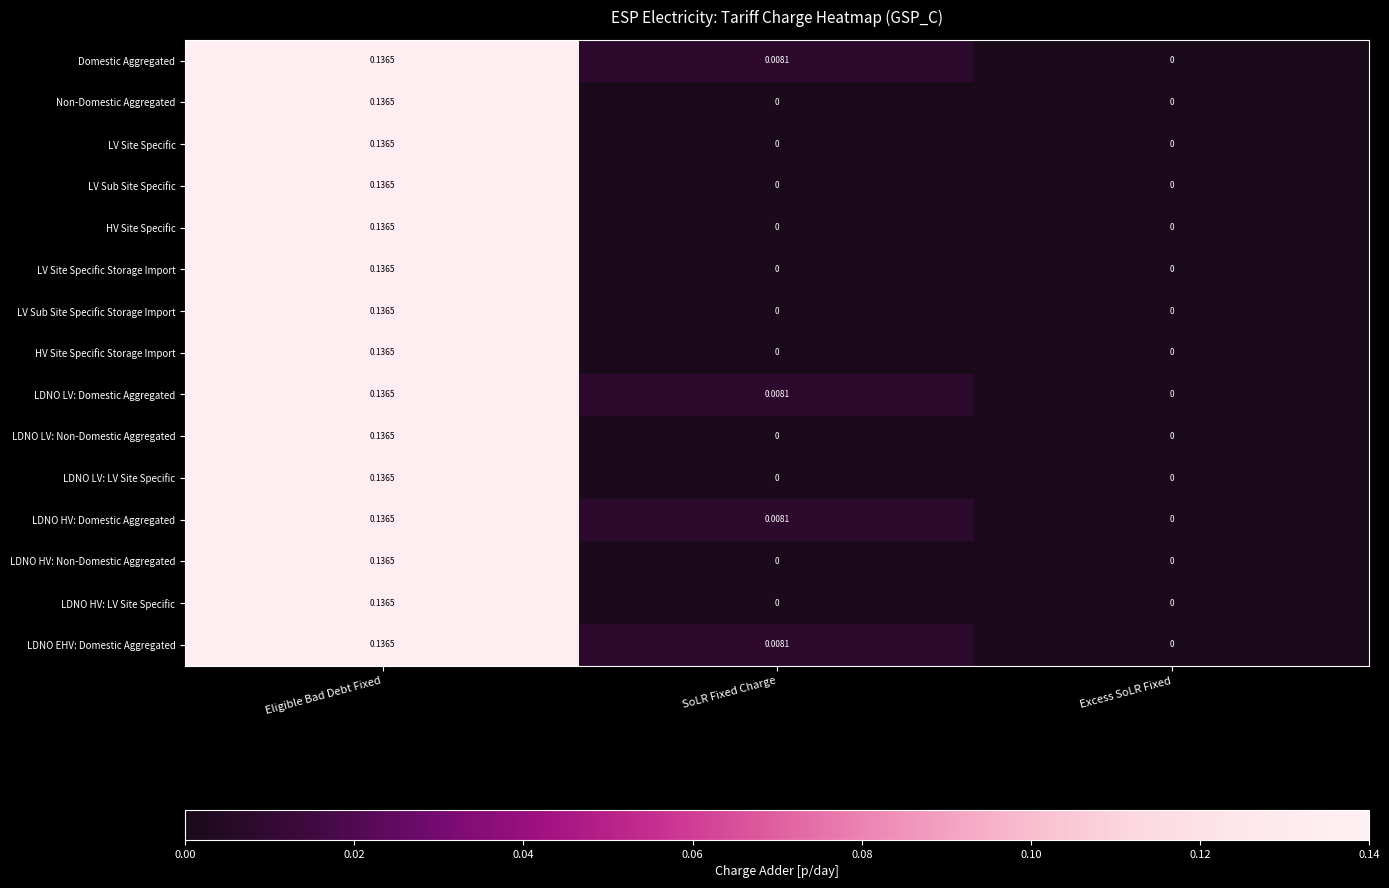

Which category has the highest value across all series?

Eligible Bad Debt Fixed